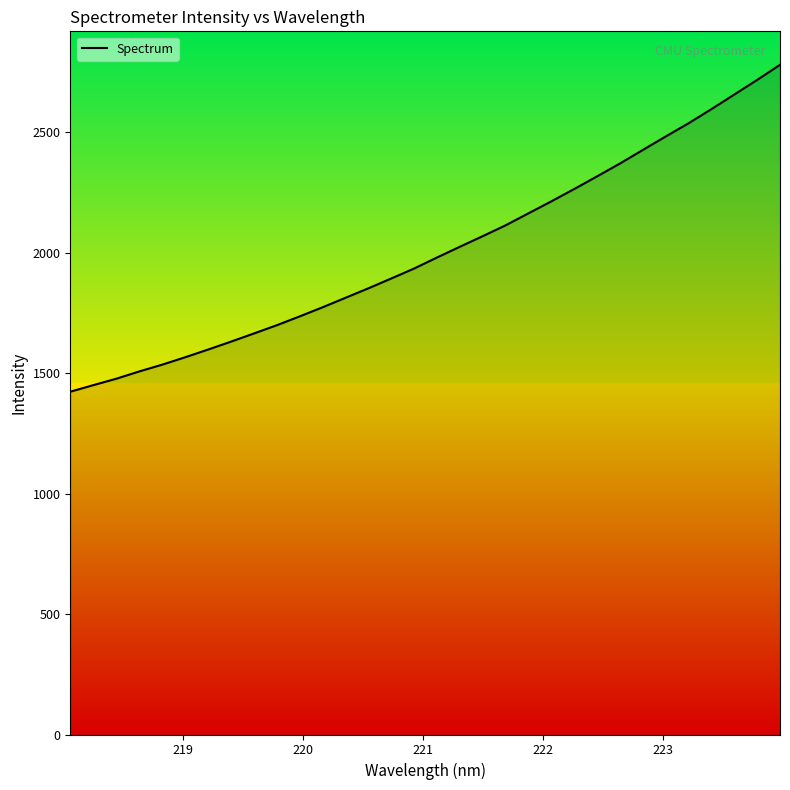

What is the maximum value shown in the chart?

2780.1